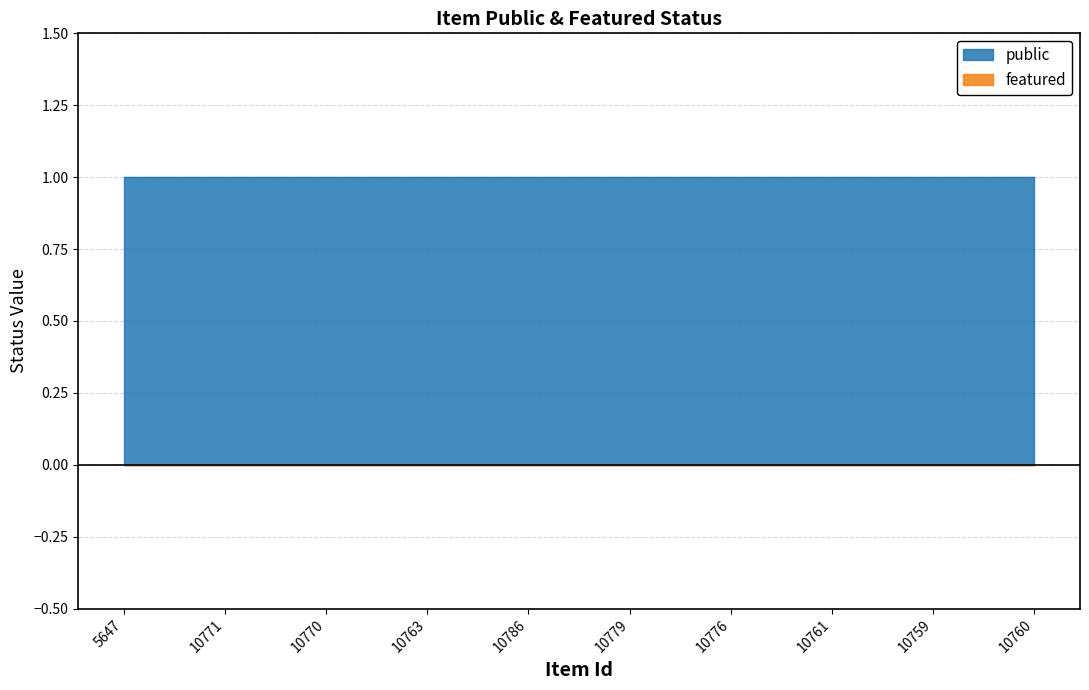

True or false: featured and public intersect in this chart.

False